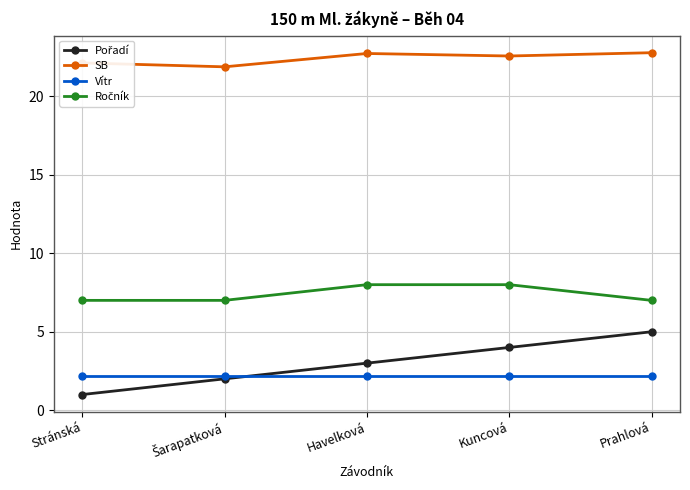

The value of SB at Havelková is 22.7. True or false?

True